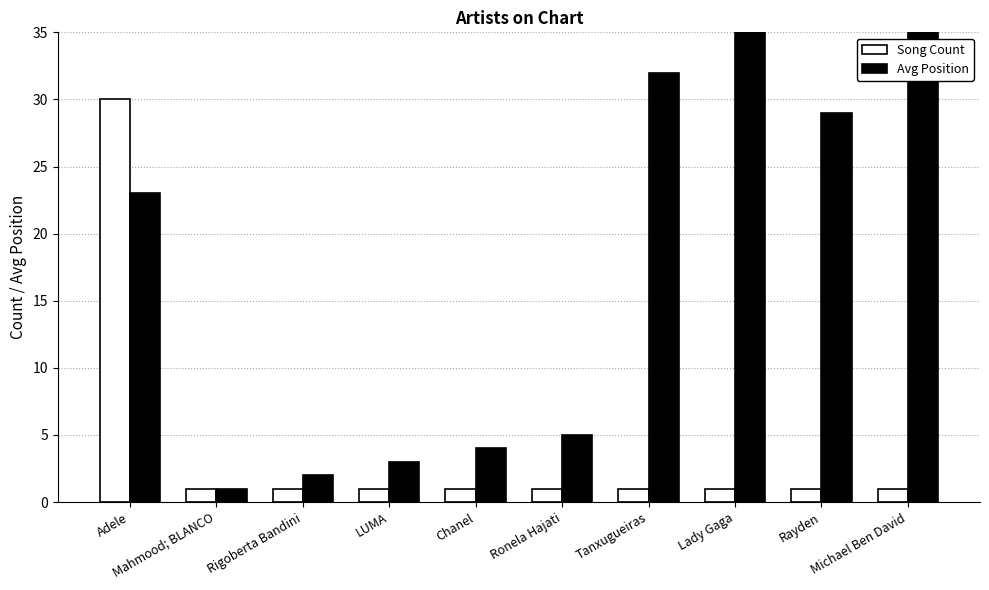

What is the spread (max minus min) of values at Chanel?

3